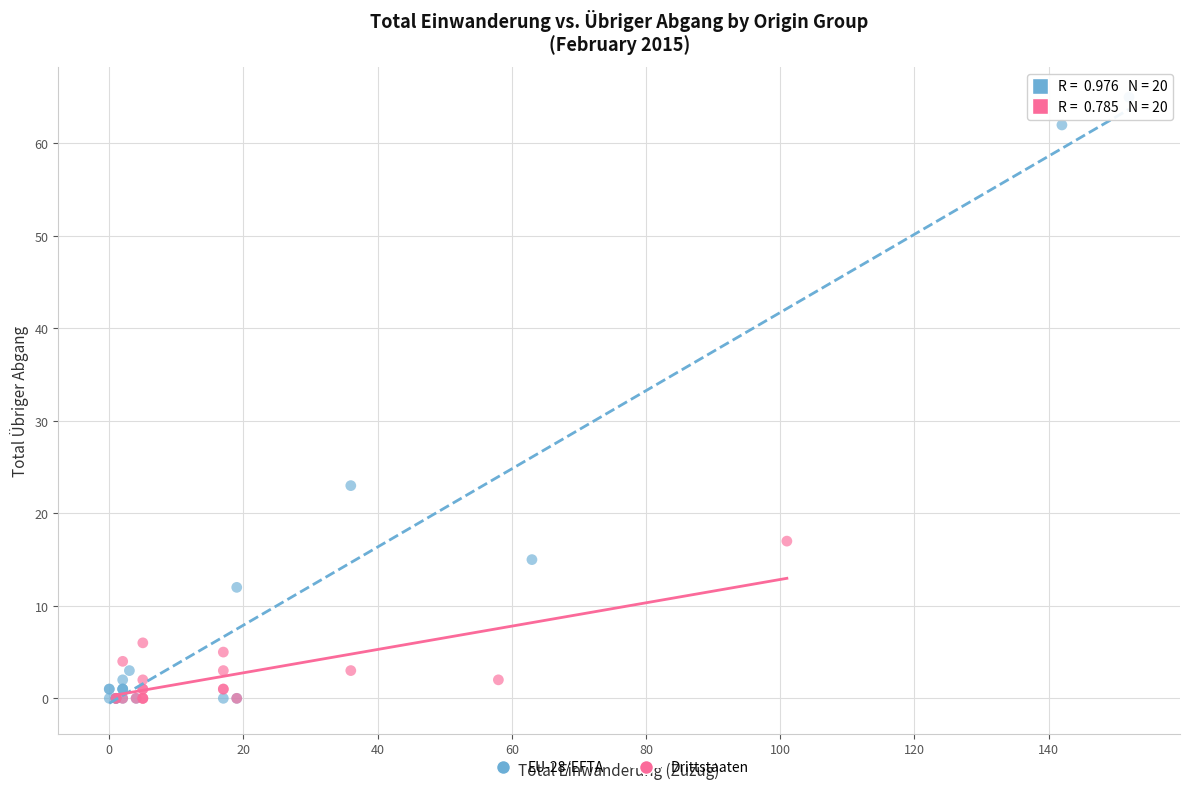

Which series has the largest Y range (max minus min)?

EU-28/EFTA